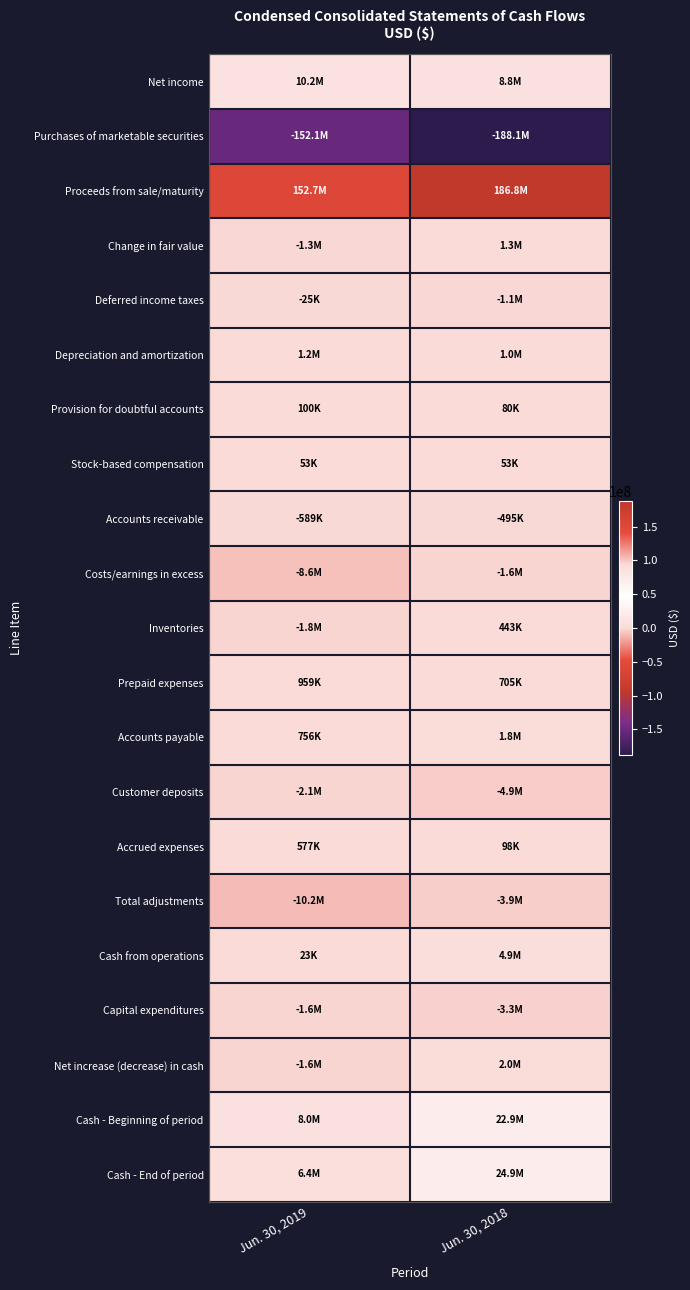

Between Jun. 30, 2018 and Jun. 30, 2019, which is larger?

Jun. 30, 2019